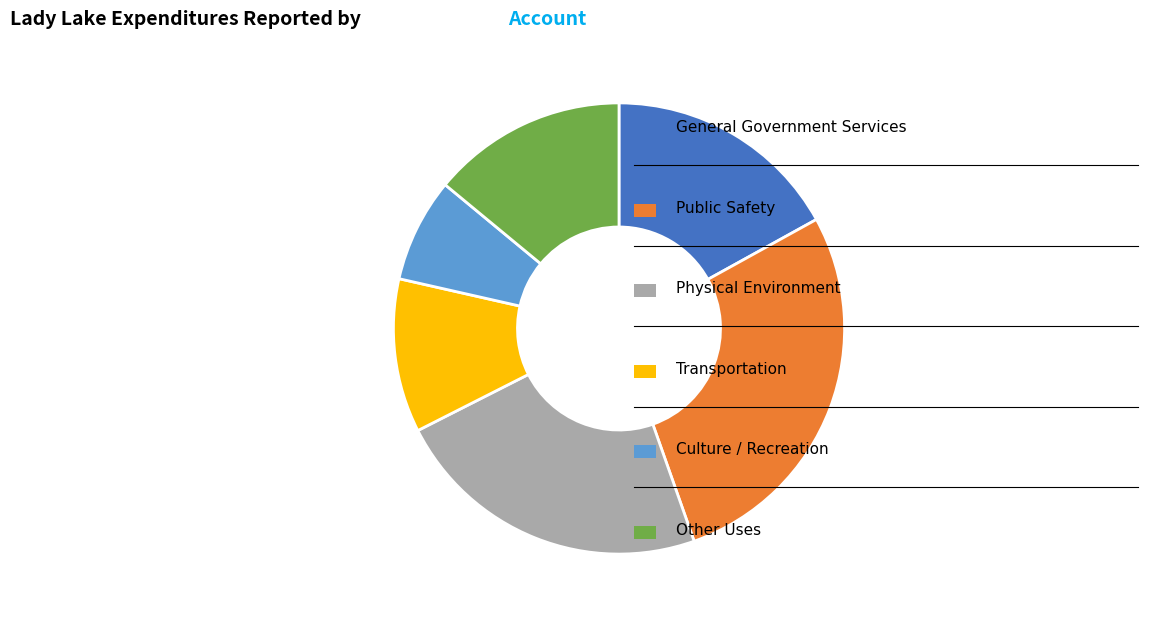

Is there a majority slice in this chart?

No